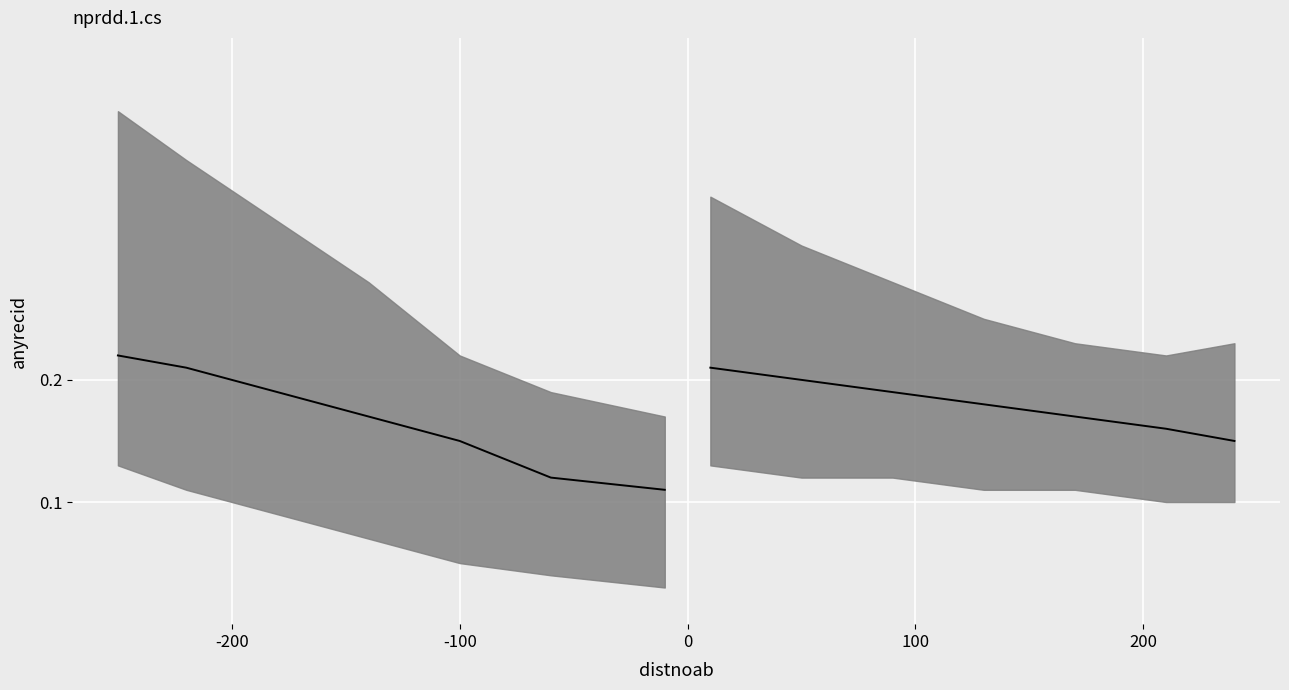

True or false: fit left and fit right intersect in this chart.

False